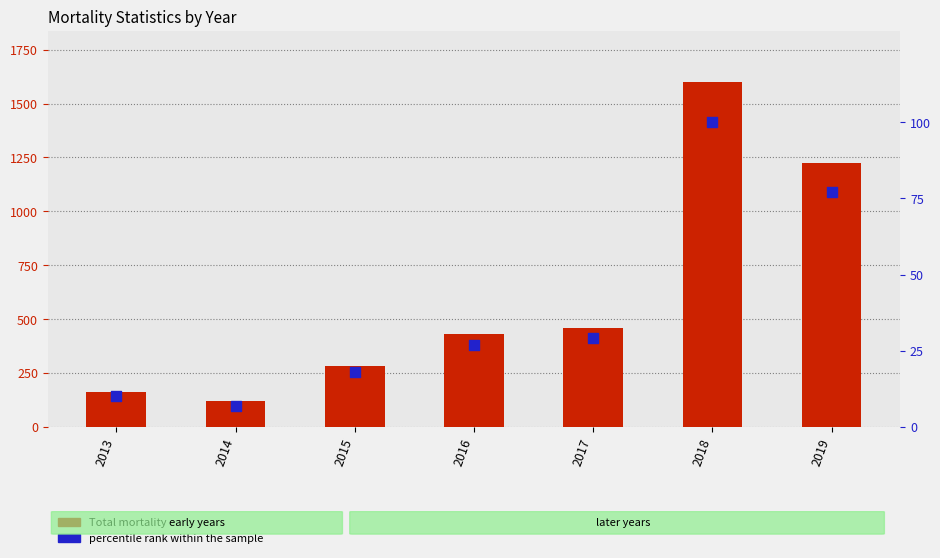

At how many categories does at least one series exceed 1103?

2